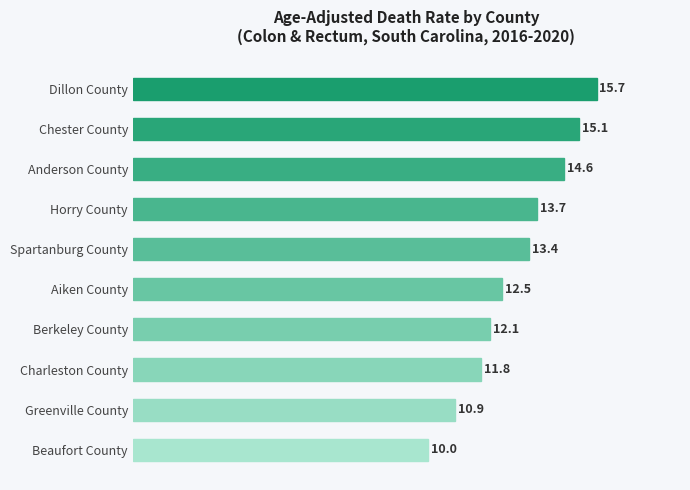

List the labels in order of value, smallest first.

Beaufort County, Greenville County, Charleston County, Berkeley County, Aiken County, Spartanburg County, Horry County, Anderson County, Chester County, Dillon County